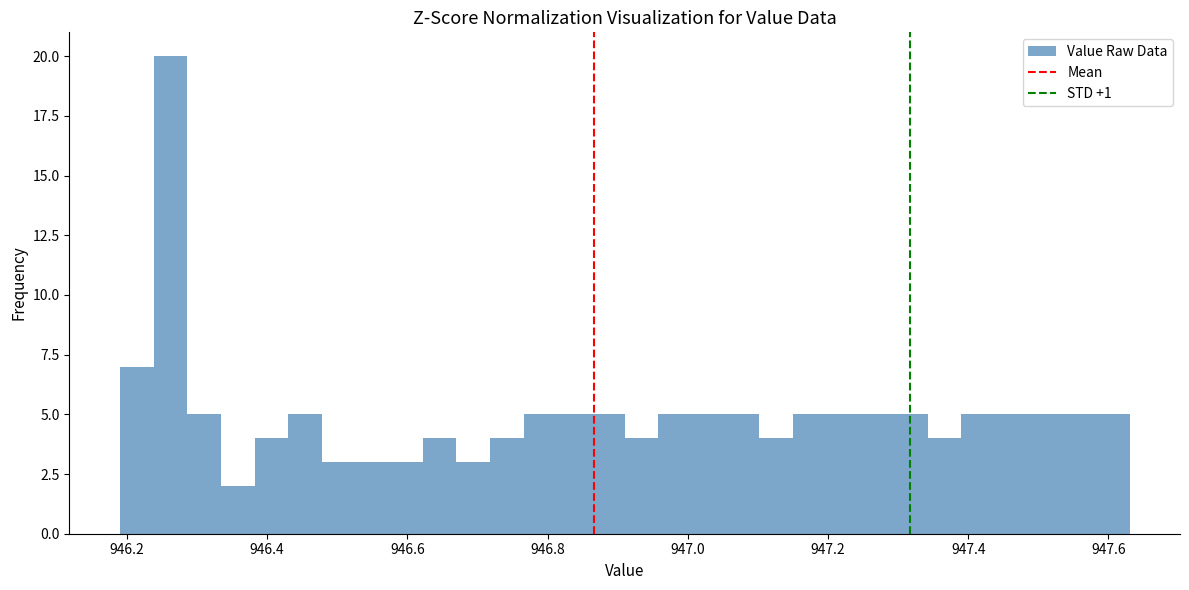

Around what value on the x-axis is the tallest bar? Give the approximate position of its centre, as read against the axis.

946.26